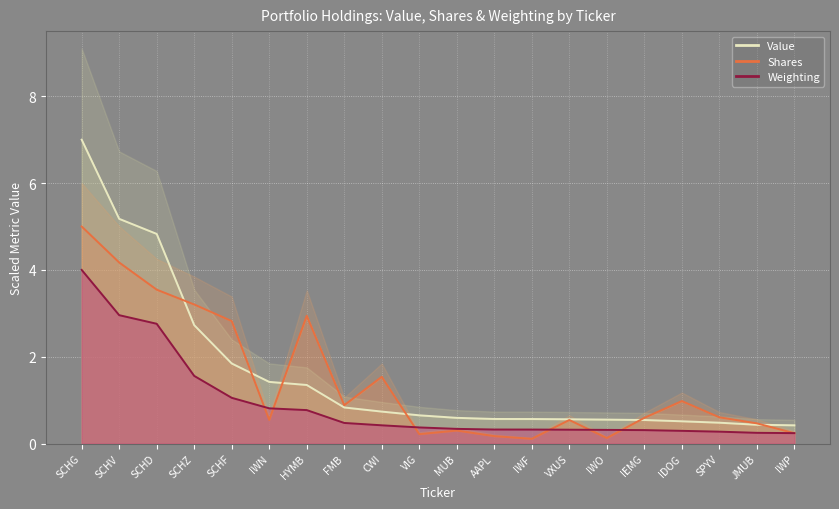

At SCHF, list the series in order from smallest to largest.

Weighting, Value, Shares